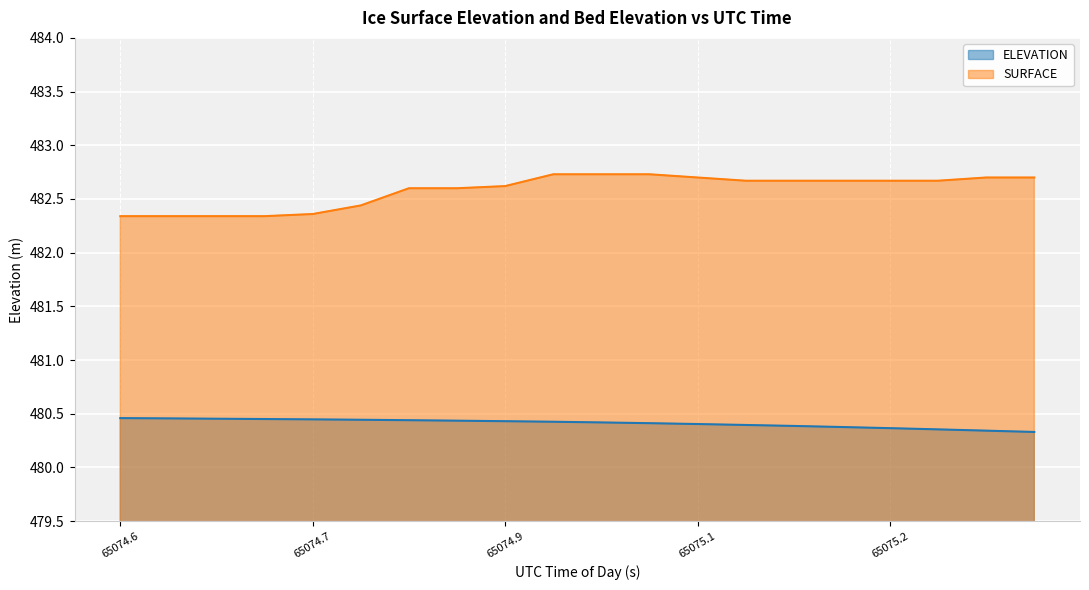

What position from the left is 65075.0363?

12